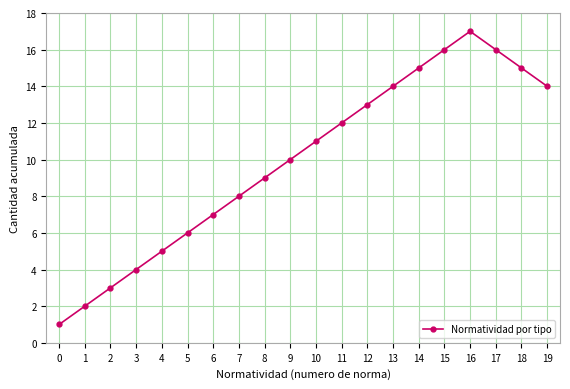

Reading right to left, transcribe all the data shown in this chart.

19=14	18=15	17=16	16=17	15=16	14=15	13=14	12=13	11=12	10=11	9=10	8=9	7=8	6=7	5=6	4=5	3=4	2=3	1=2	0=1